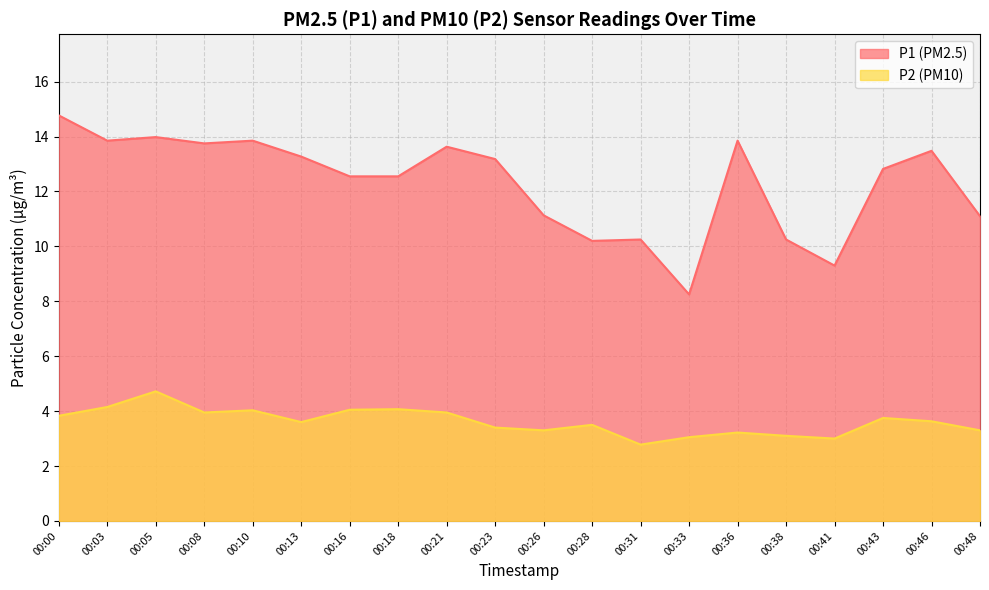

What is the difference between the P2 values at 00:46 and 00:16?

0.4